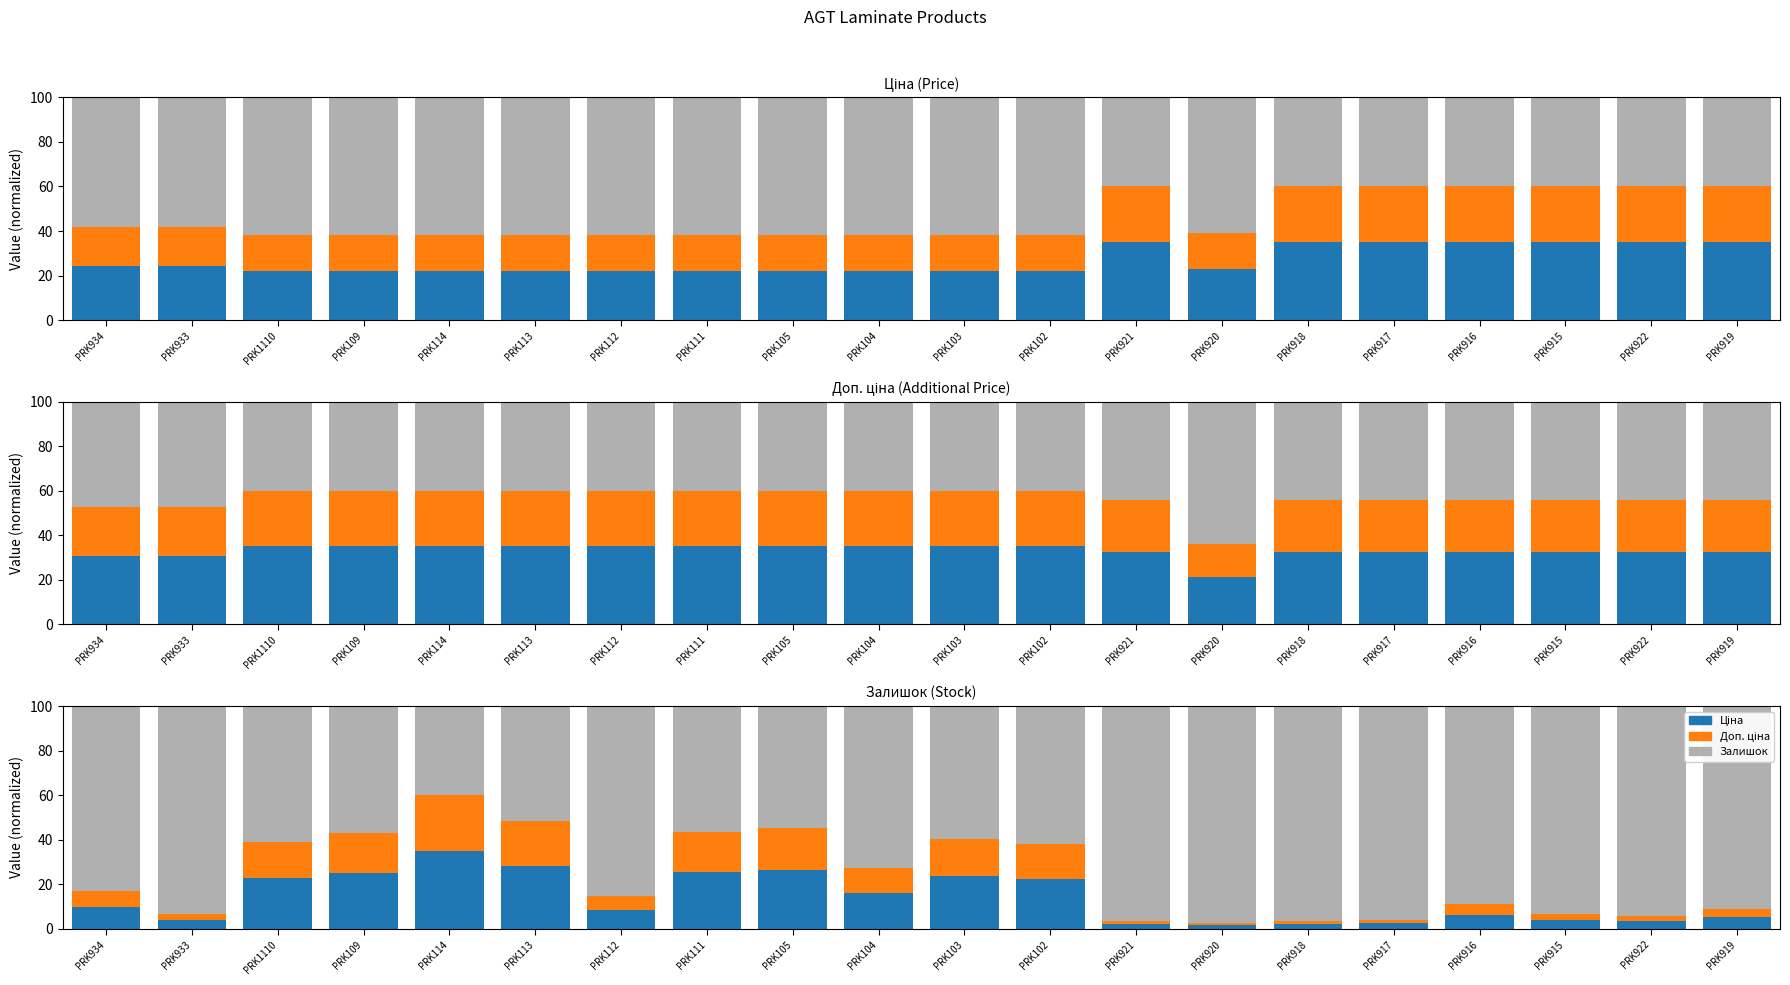

List the labels in order of Доп. ціна value, smallest first.

PRK920, PRK934, PRK933, PRK921, PRK918, PRK917, PRK916, PRK915, PRK922, PRK919, PRK1110, PRK109, PRK114, PRK113, PRK112, PRK111, PRK105, PRK104, PRK103, PRK102